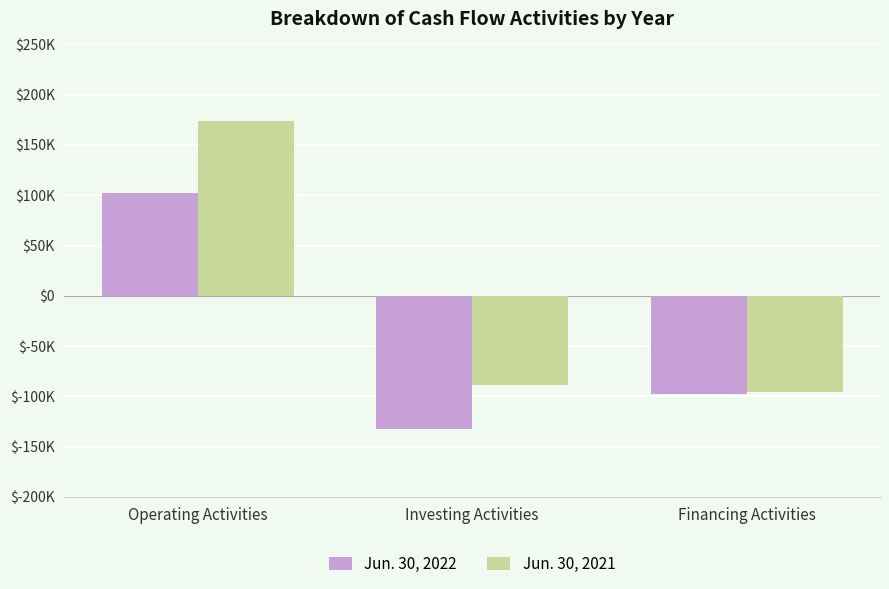

What is the label of the 3rd bar from the right?

Operating Activities